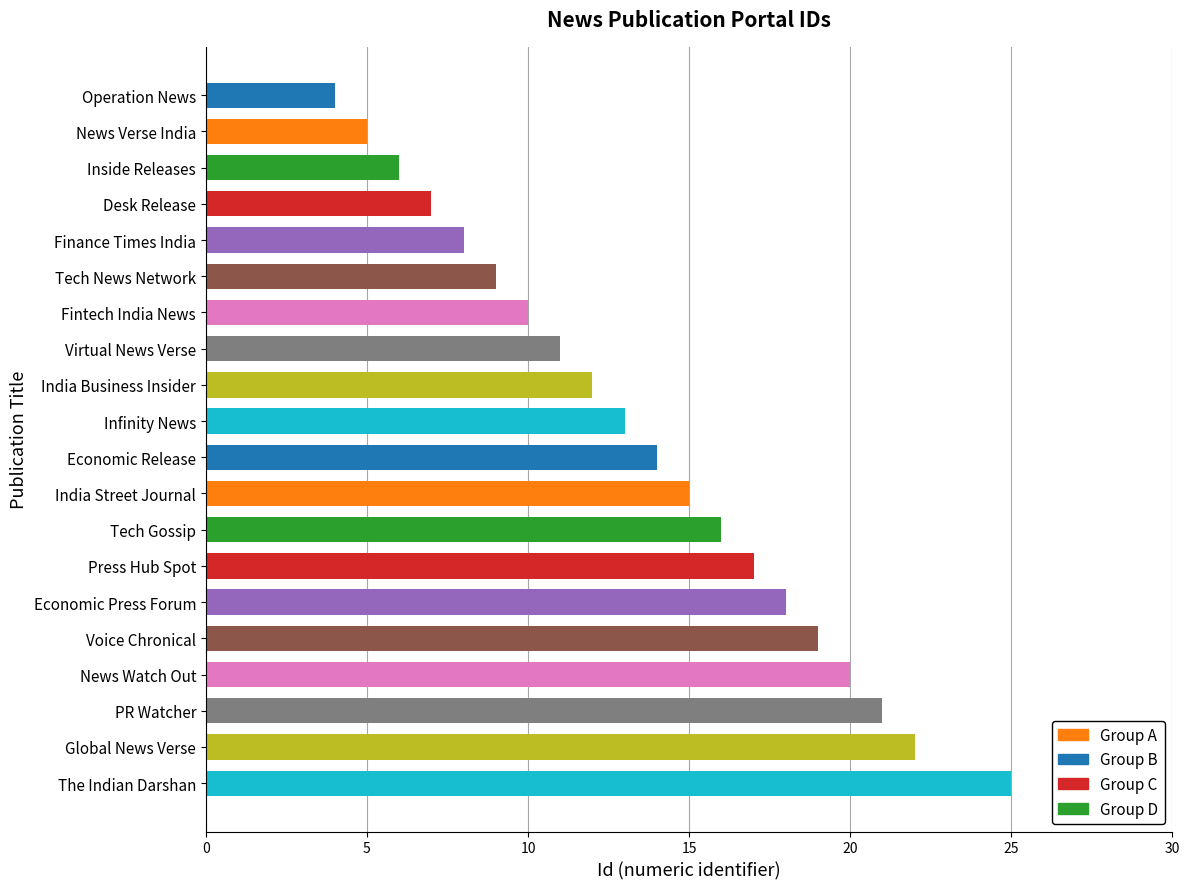

What is the difference between the second highest and minimum values?

18